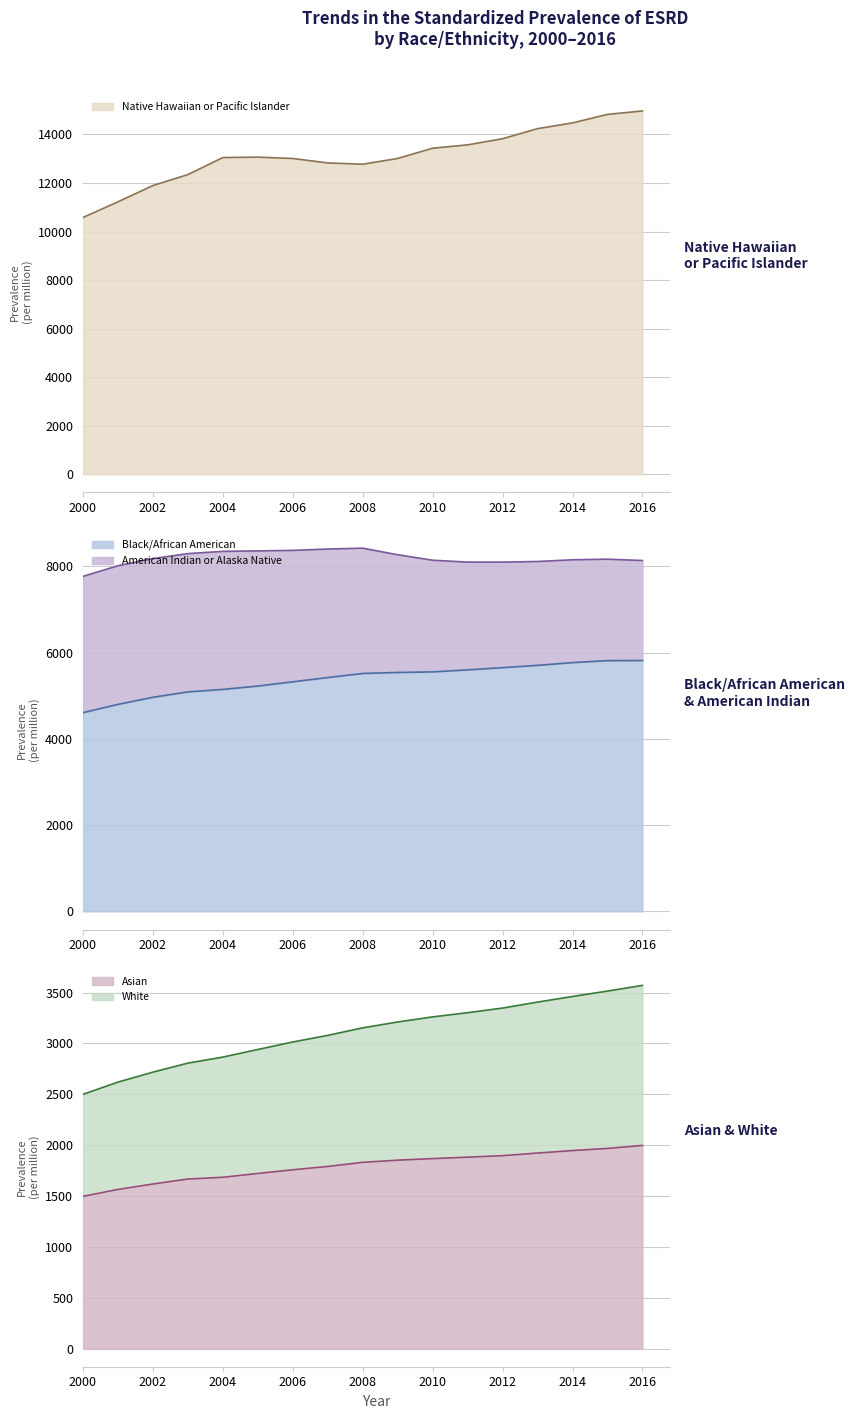

What is the maximum value for Asian?

1997.0